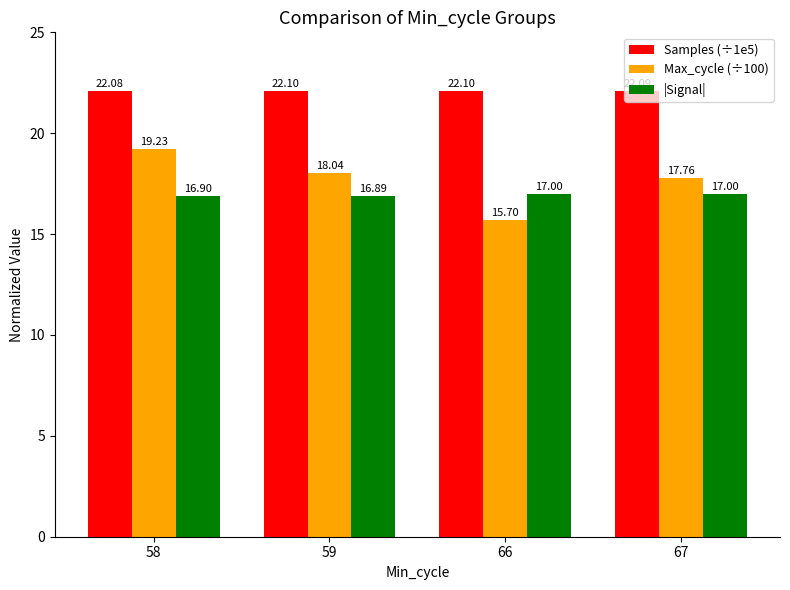

How many bars are there in total?

12